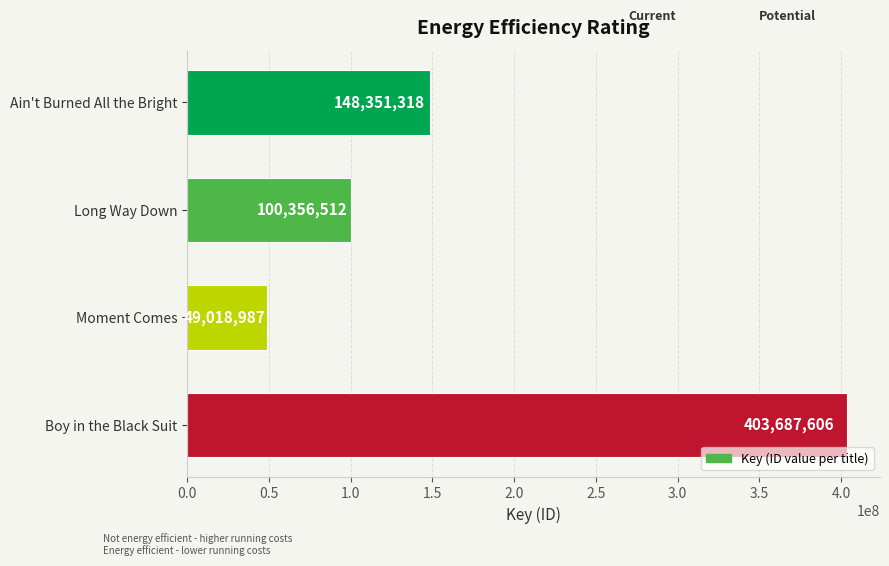

What is the label of the 1st bar from the bottom?

Boy in the Black Suit